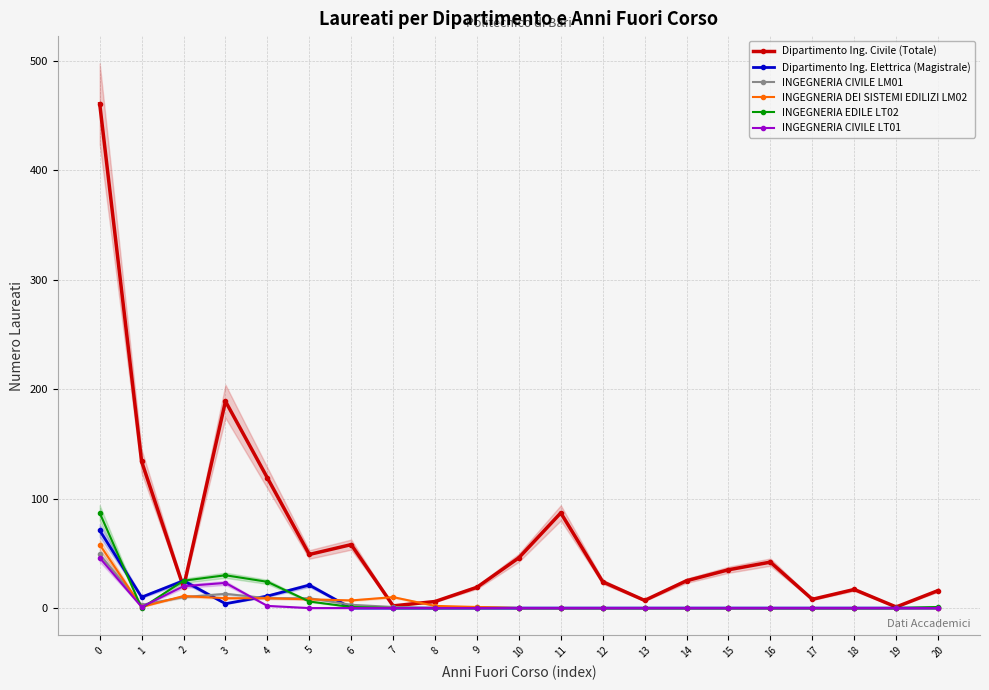

Does the chart have visible grid lines?

Yes